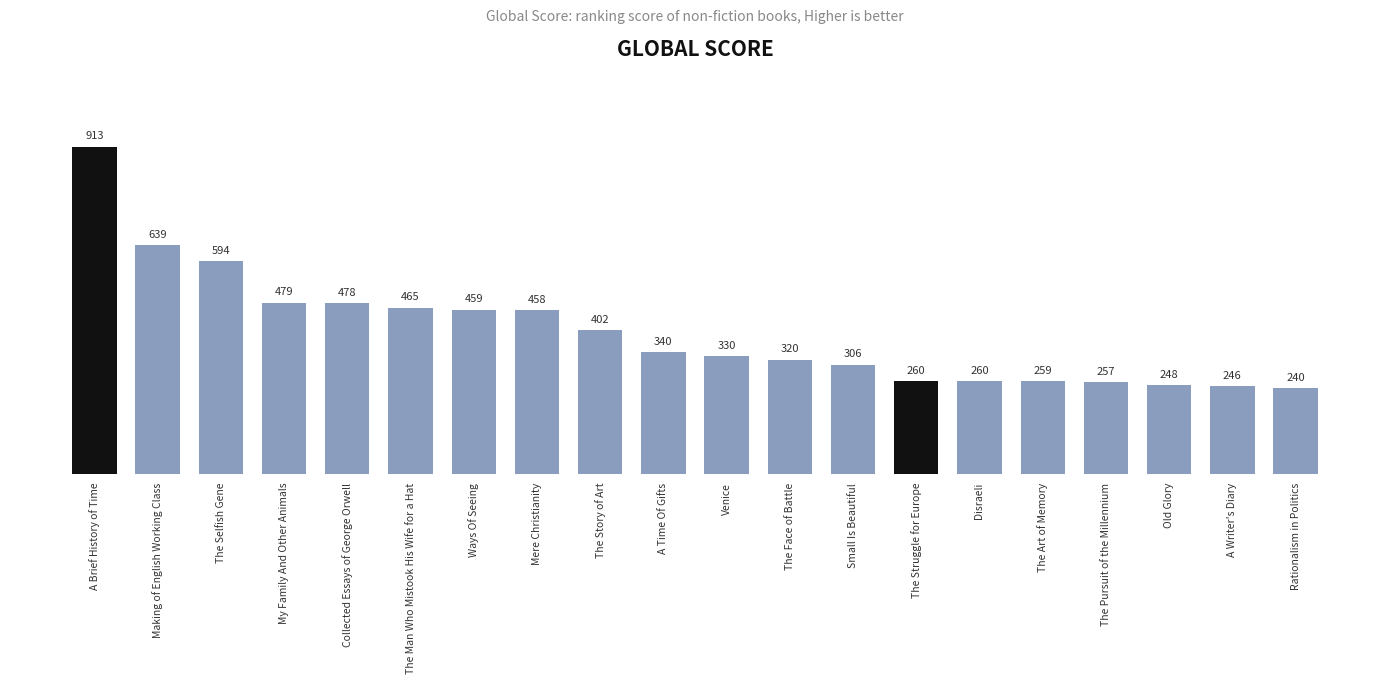

Reading left to right, extract all data points from this chart.

913	639	594	479	478	465	459	458	402	340	330	320	306	260	260	259	257	248	246	240